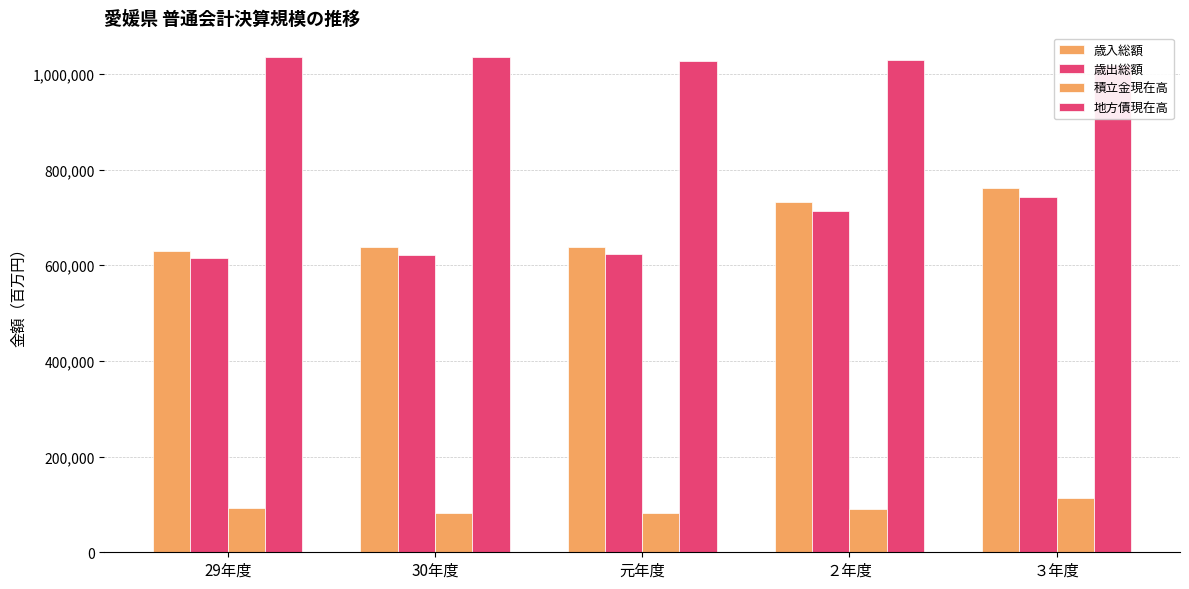

Read the 歳入総額 value at 29年度.

629499